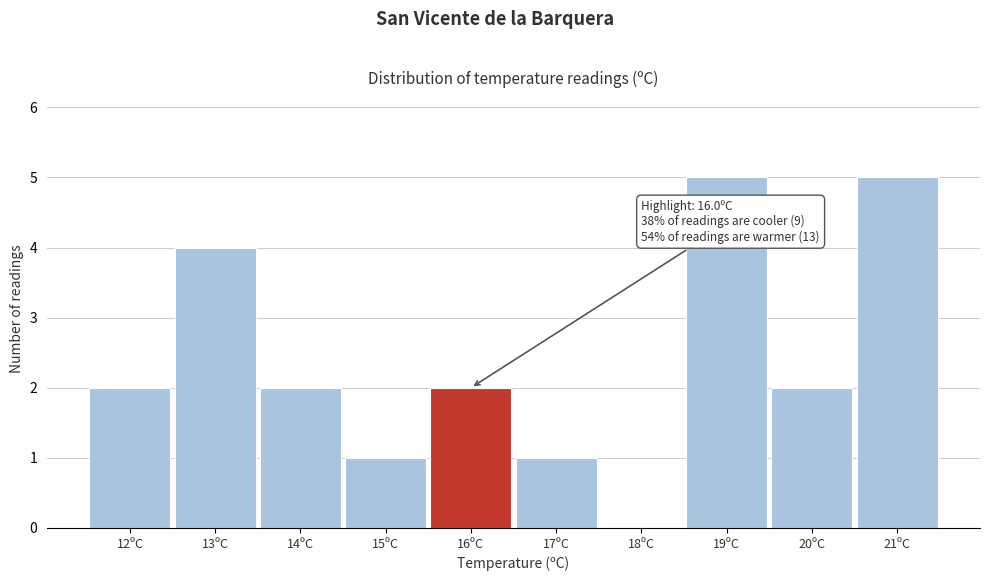

Reading right to left, list all the values displayed in this chart.

21ºC=5	20ºC=2	19ºC=5	18ºC=0	17ºC=1	16ºC=2	15ºC=1	14ºC=2	13ºC=4	12ºC=2